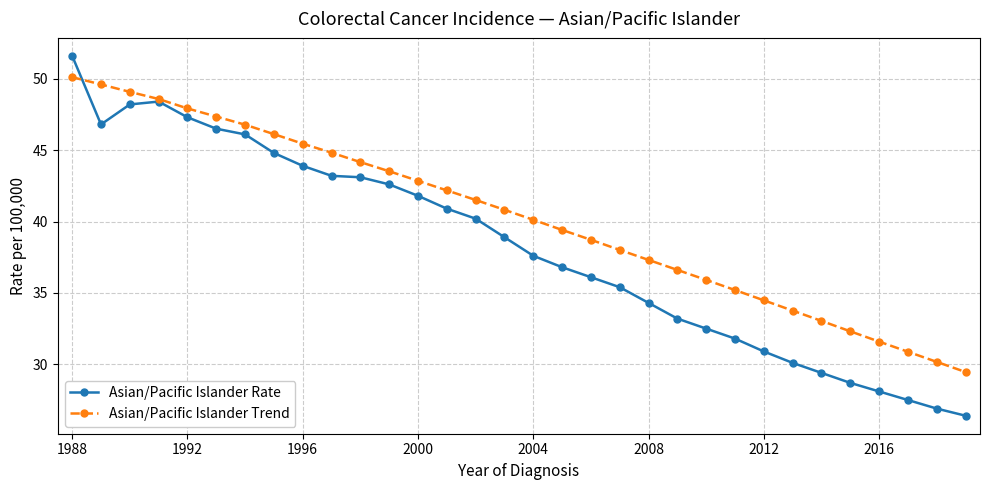

In Asian/Pacific Islander Rate, how many points are lower than both neighbors (excluding endpoints)?

1